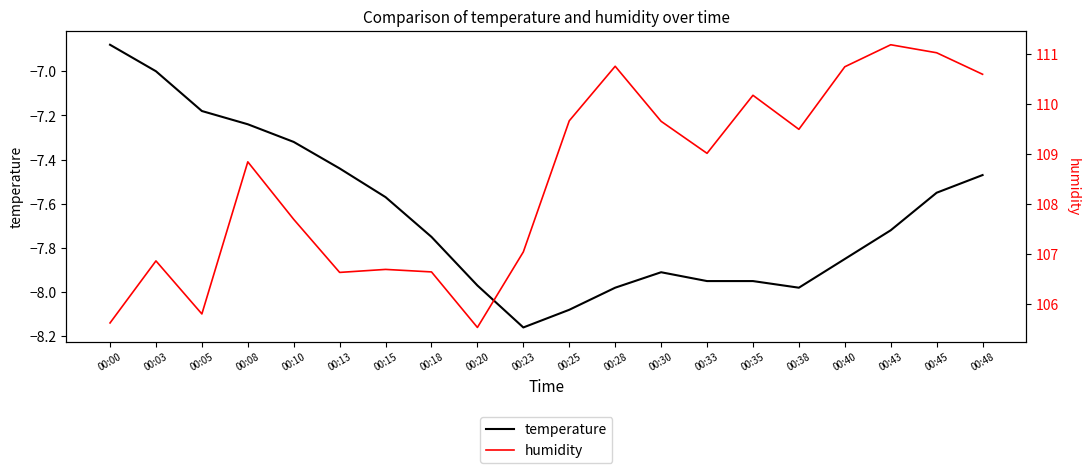

What is the difference between the temperature values at 00:10 and 00:13?

0.1